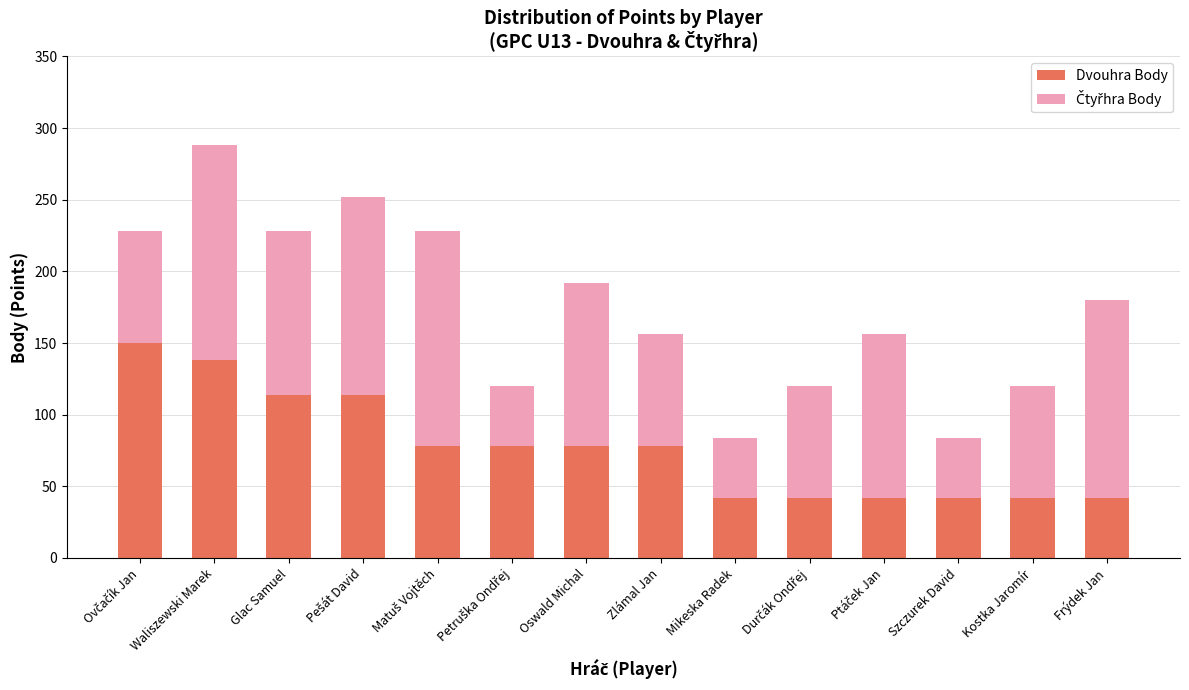

How many series are shown in this chart?

2